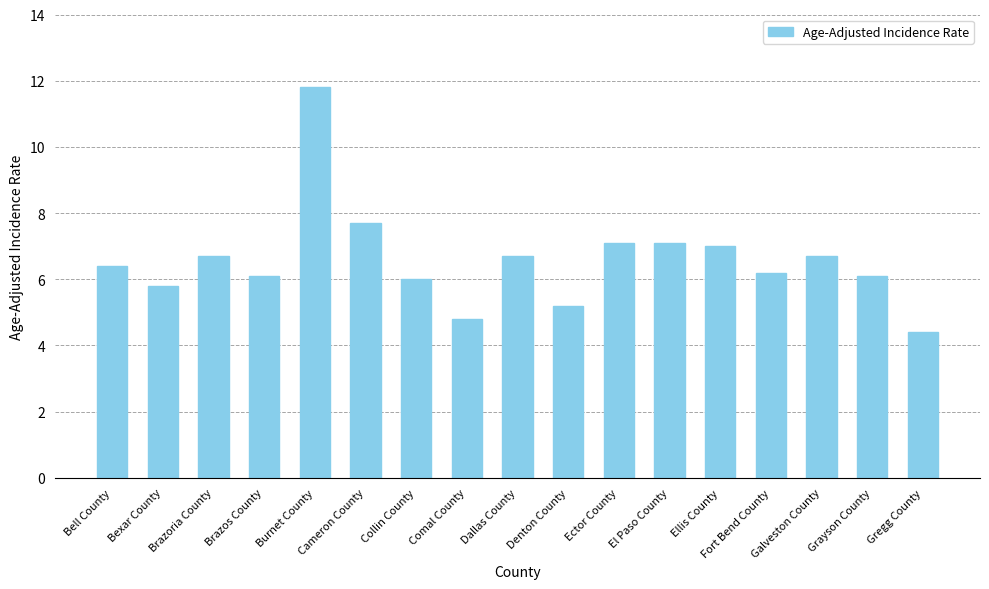

What is the sum of all values?

111.8